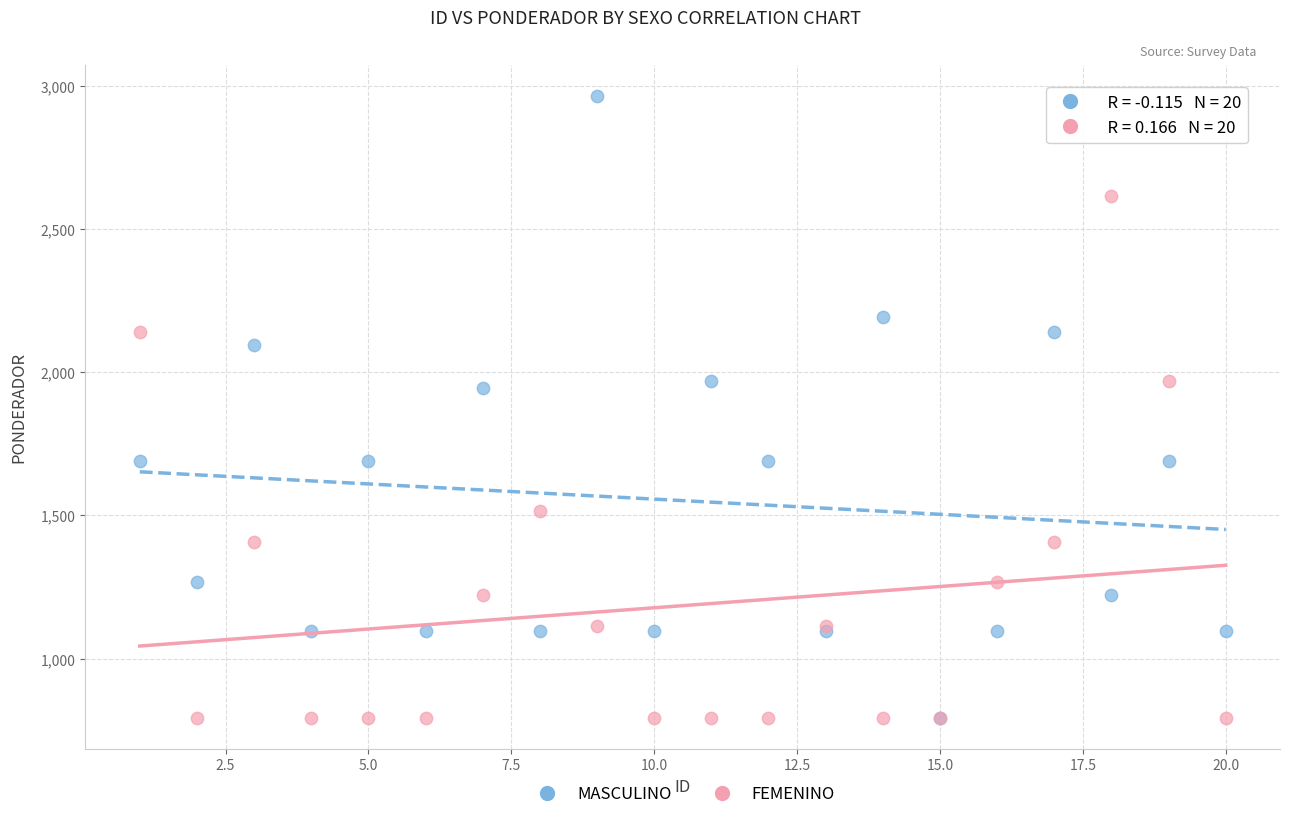

In the MASCULINO series, what Y value is closest to 1878?

1945.2